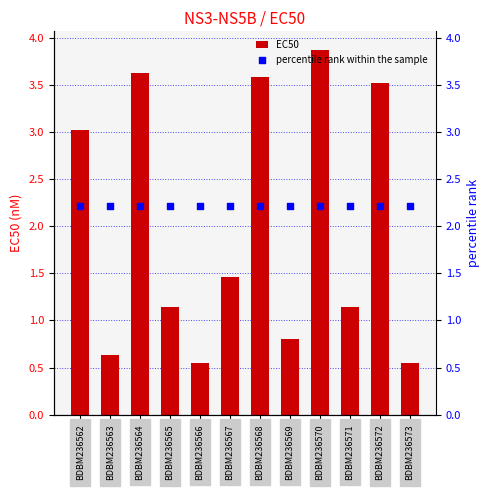

Which series reaches the minimum Y coordinate?

EC50